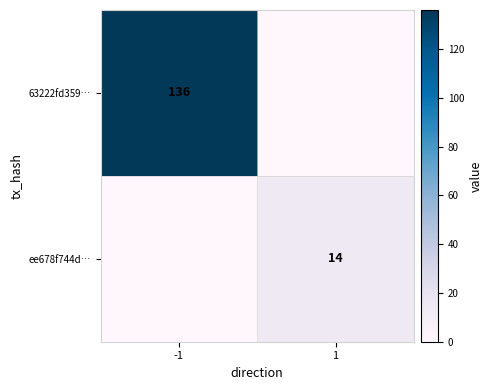

The value of 63222fd359… at -1 is 136. True or false?

True